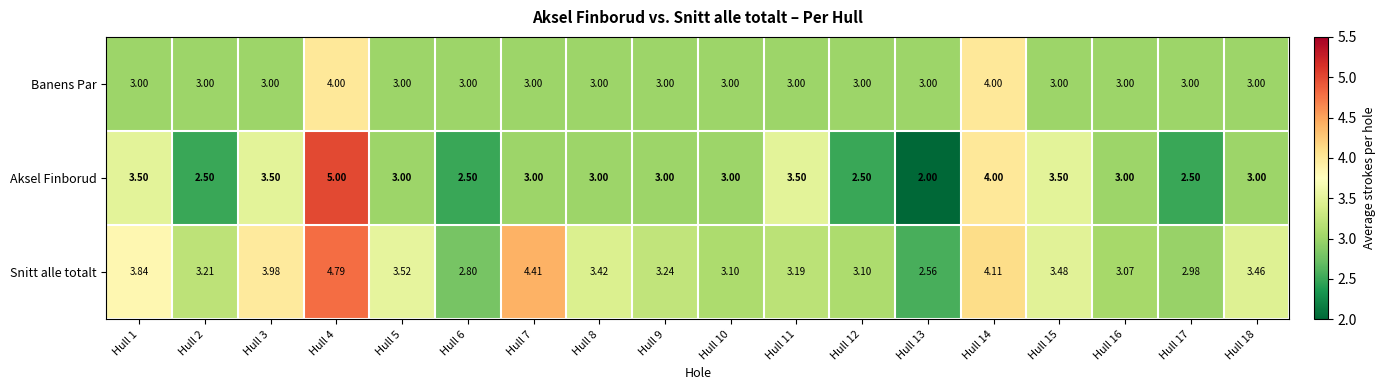

At how many categories does at least one series exceed 4?

3